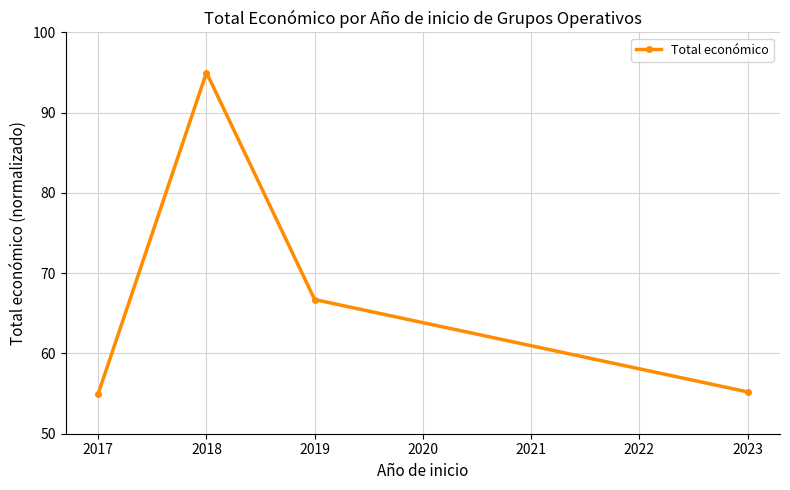

Reading right to left, extract all data points from this chart.

2023=55.2	2019=66.7	2018=95.0	2017=55.0